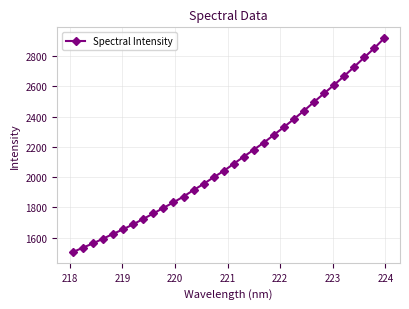

What is the minimum value shown in the chart?

1505.0